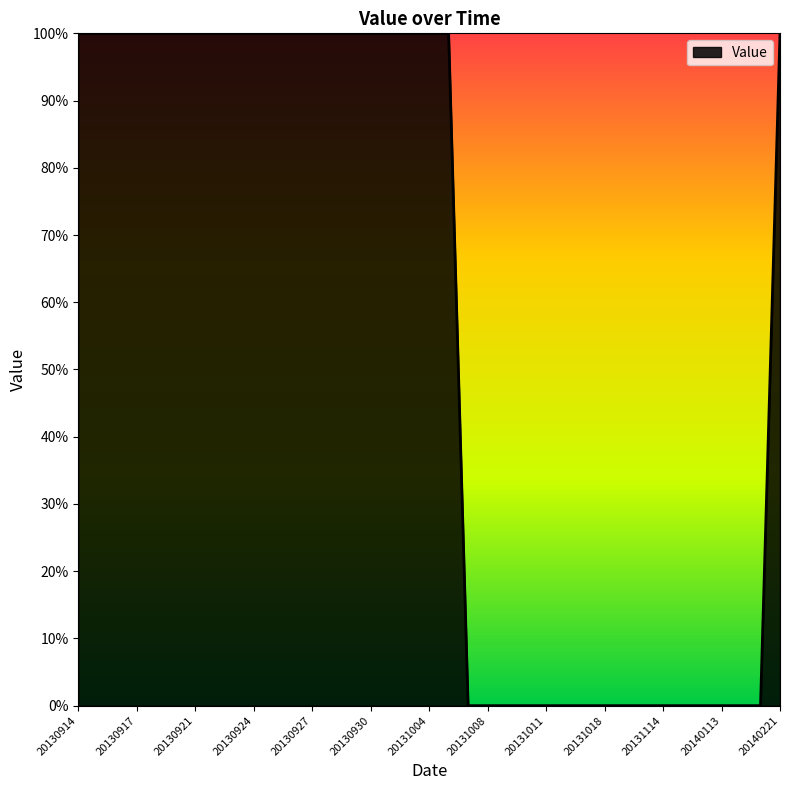

Does the chart display data point markers on the line(s)?

No